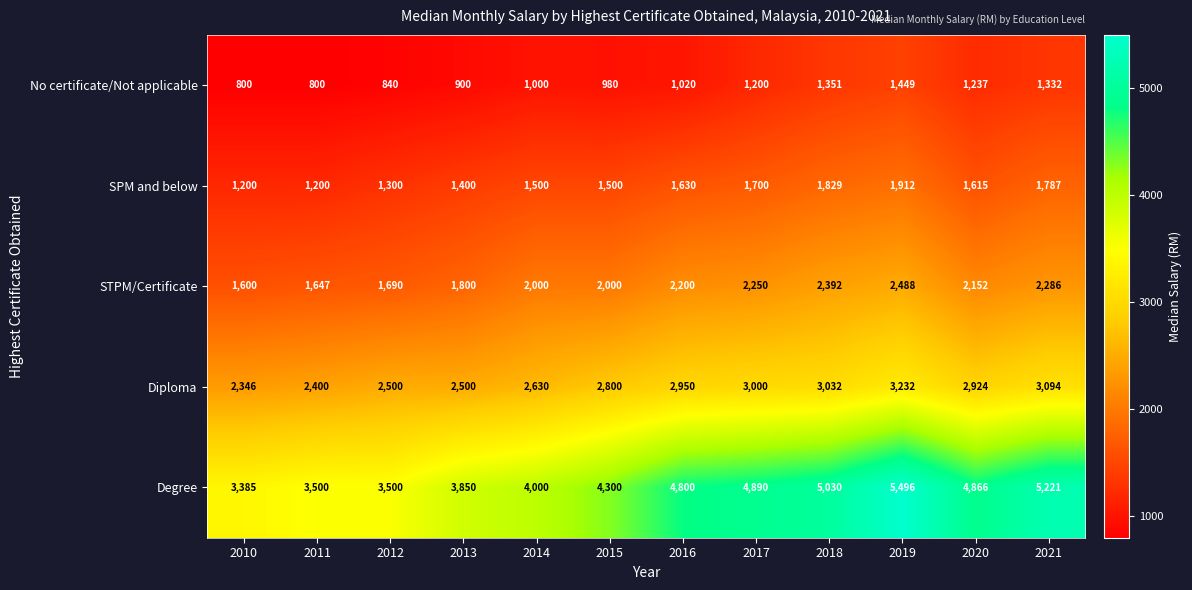

What is the spread (max minus min) of values at 2017?

3690